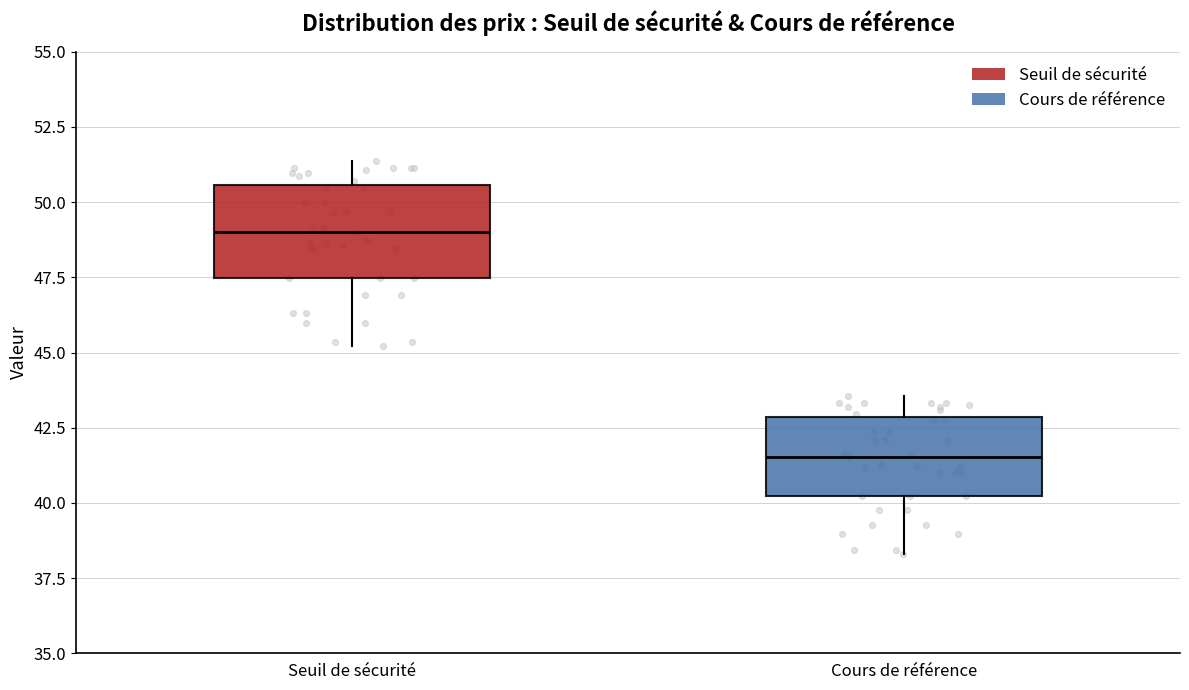

Reading left to right, read every box against the y-axis: the position of its median line, the range the box covers, and the ends of its whiskers. The values are not printed on the chart, so give them approximately, as read against the axis.

Seuil de sécurité: median 49.0, box 47.5 to 50.5, whiskers 45.0 to 51.5
Cours de référence: median 41.5, box 40.0 to 43.0, whiskers 38.5 to 43.5